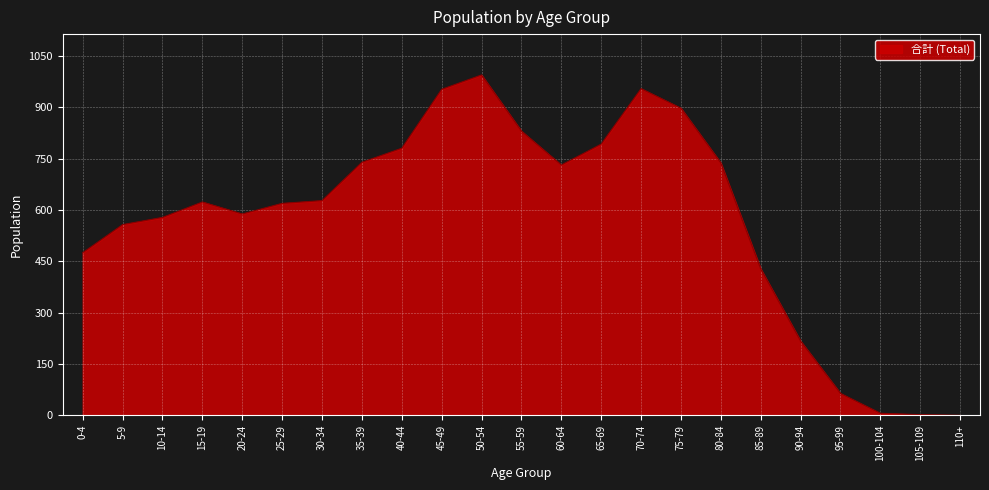

Where is the first local minimum?

20-24